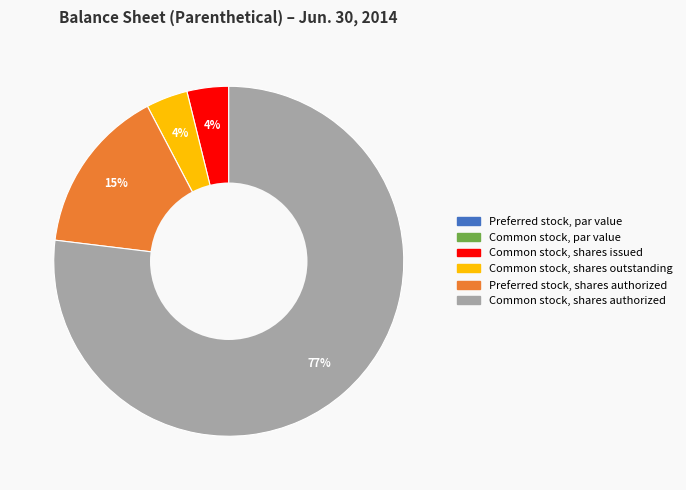

What is the largest slice in the pie chart?

Common stock, shares authorized